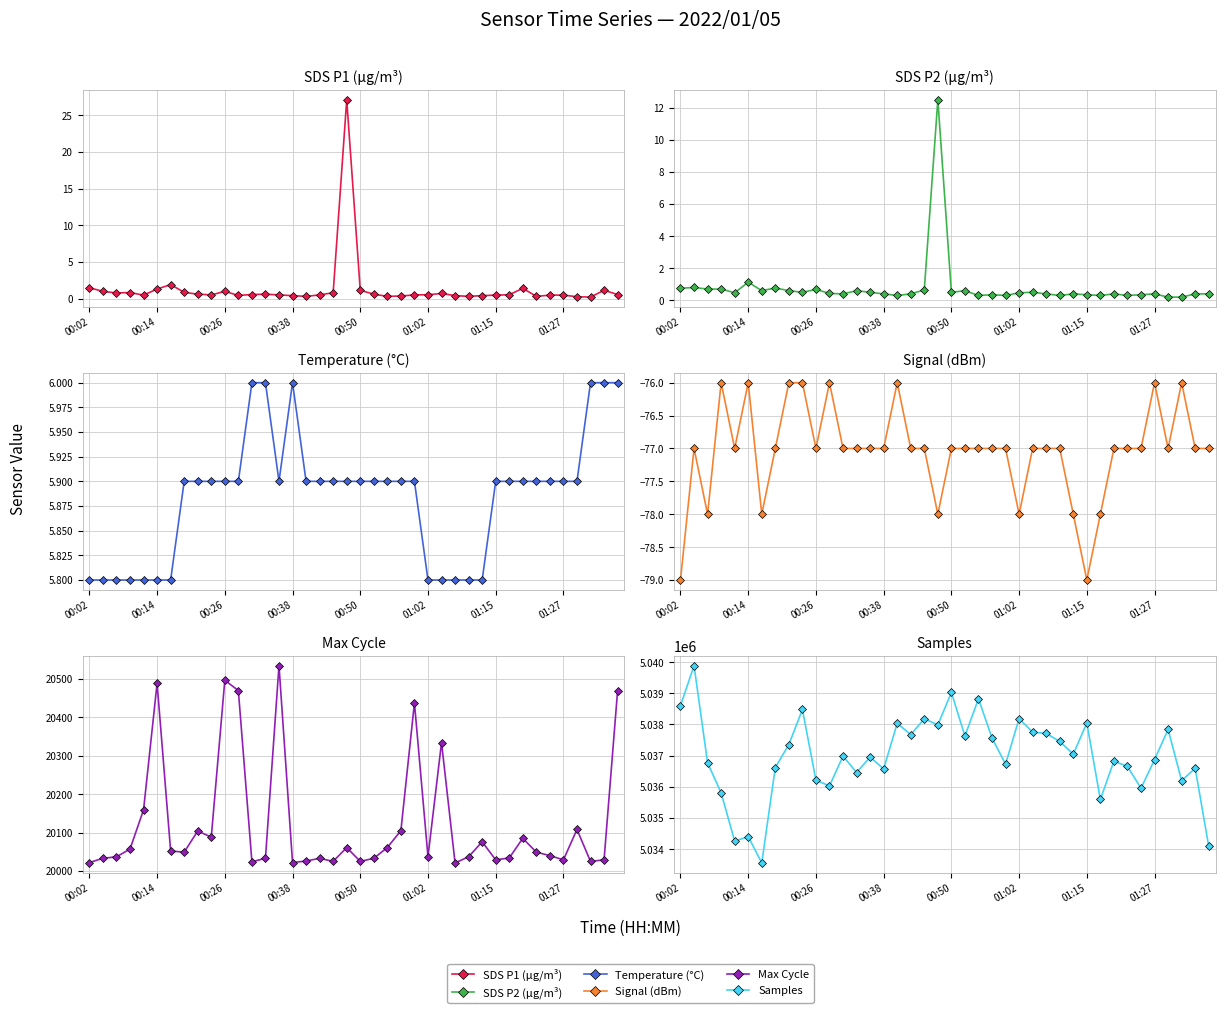

What position from the left is 39?

40